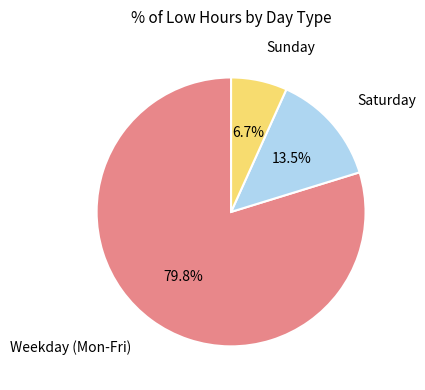

Does any single category account for the majority?

Yes